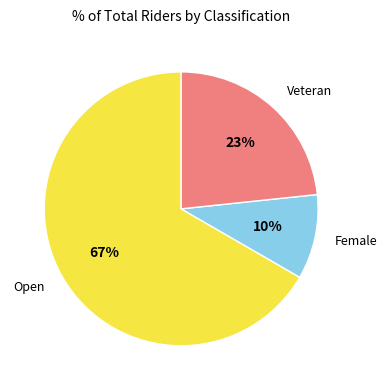

To the nearest percent, what is the difference between the largest and smallest slice percentages?

57%